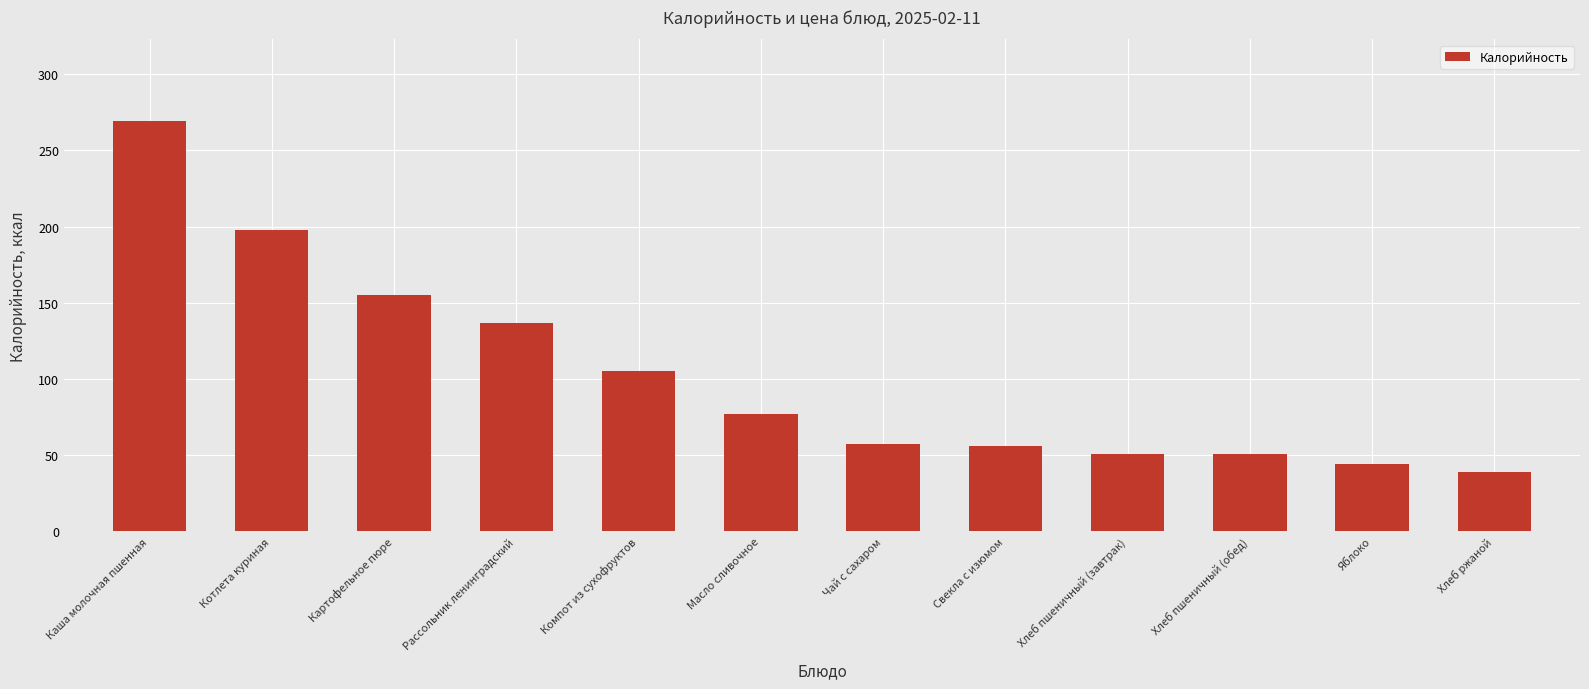

Which has a higher value, Картофельное пюре or Компот из сухофруктов?

Картофельное пюре